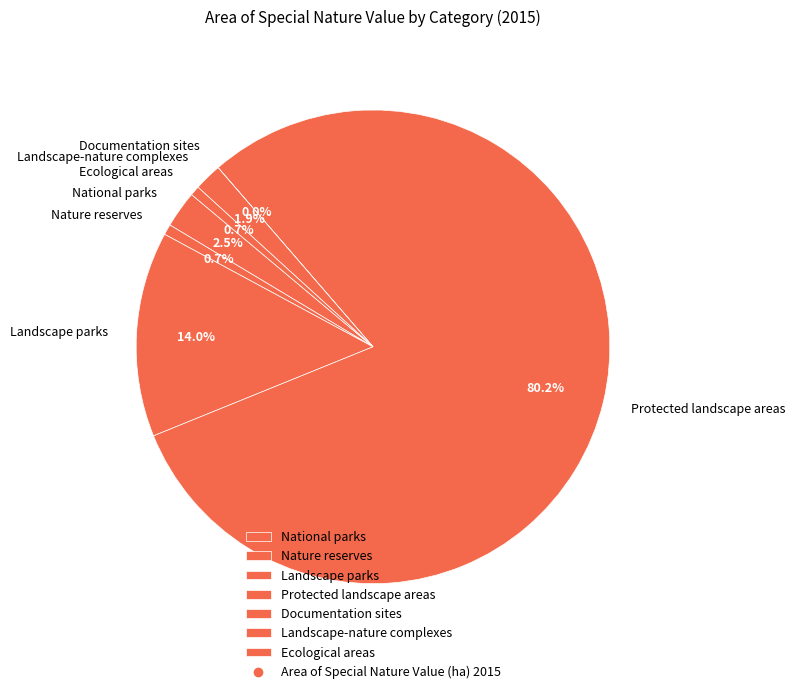

Which category has the biggest portion of the pie?

Protected landscape areas